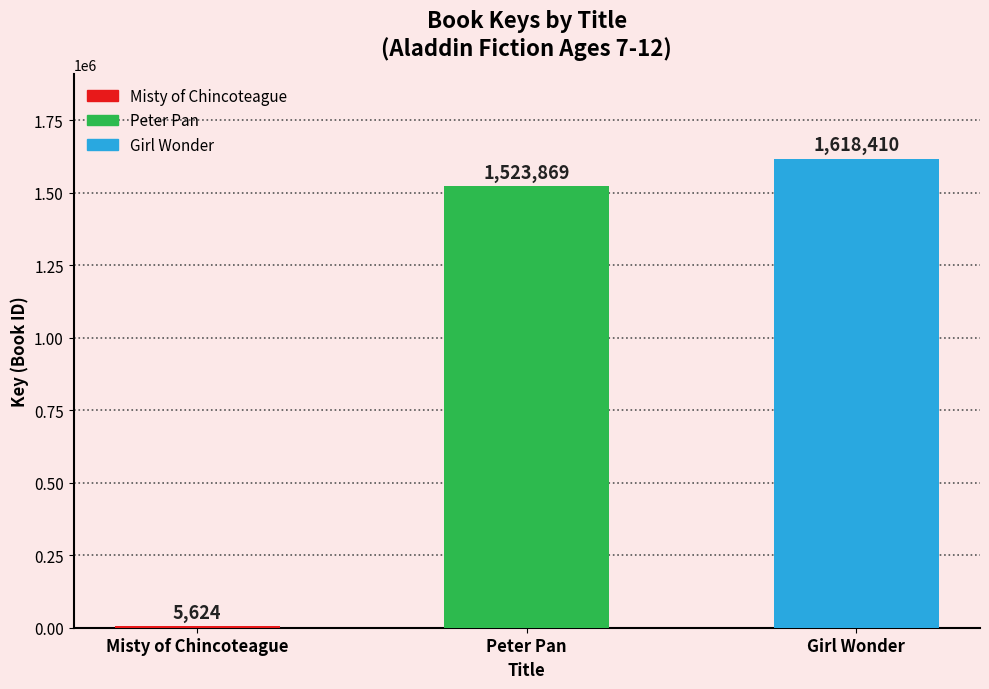

What is the change in value from Misty of Chincoteague to Girl Wonder?

+1612786